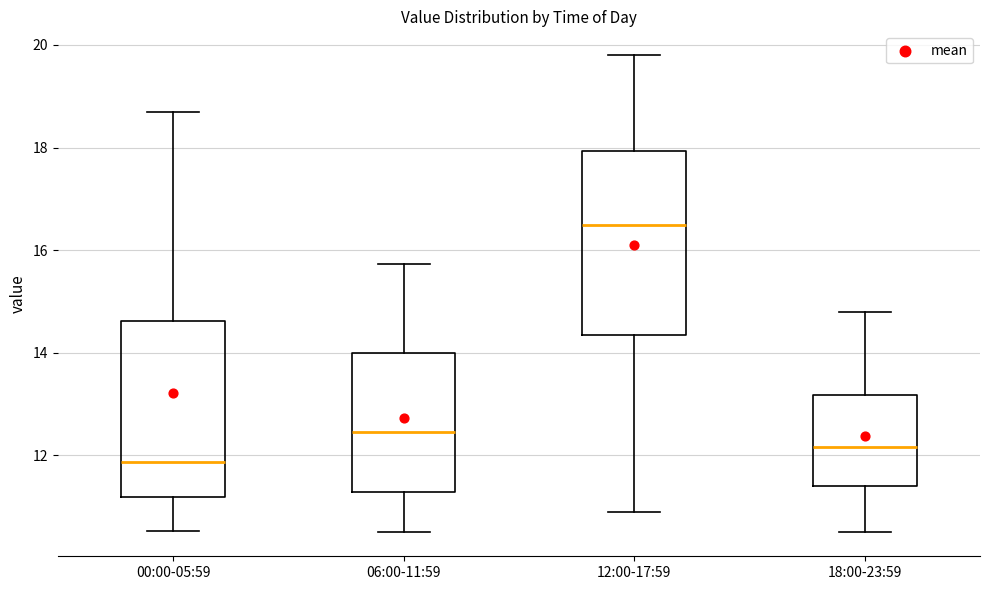

Where is the lower edge of the box for 06:00-11:59 on the y-axis? The values are not printed on the chart, so give them approximately, as read against the axis.

11.2